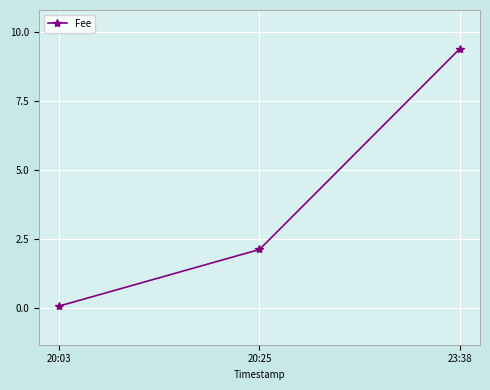

Reading right to left, extract all data points from this chart.

9.4	2.1	0.1